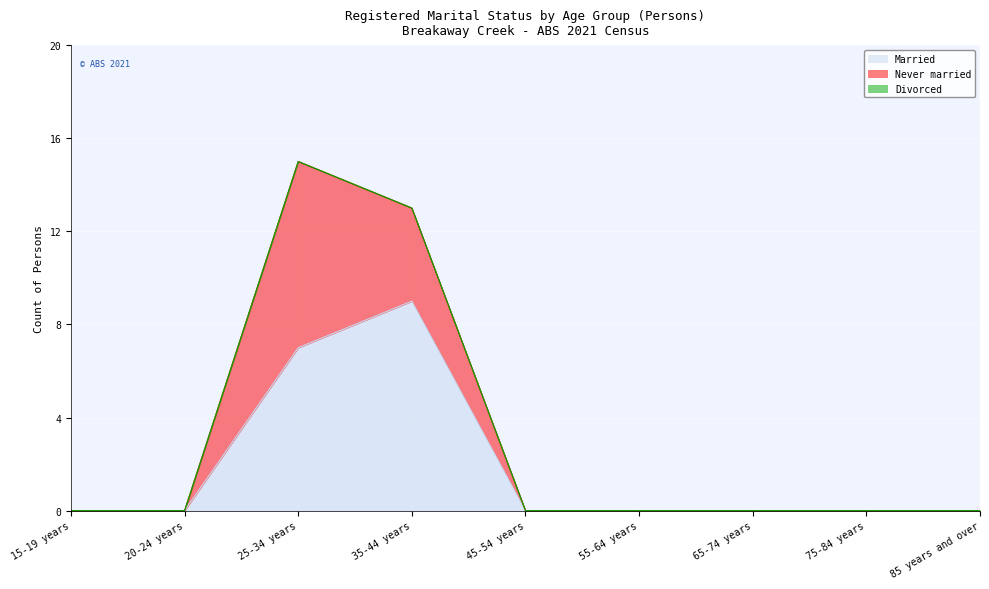

At how many categories does at least one series exceed 2?

2